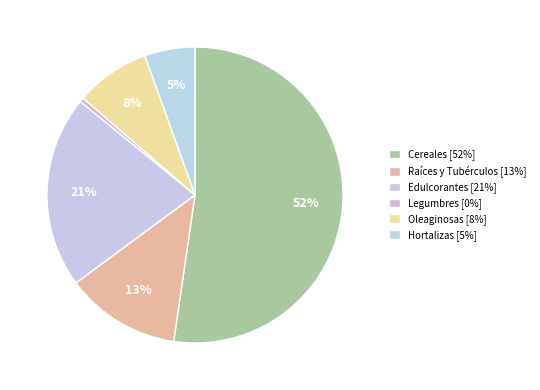

How many slices are in this pie chart?

6